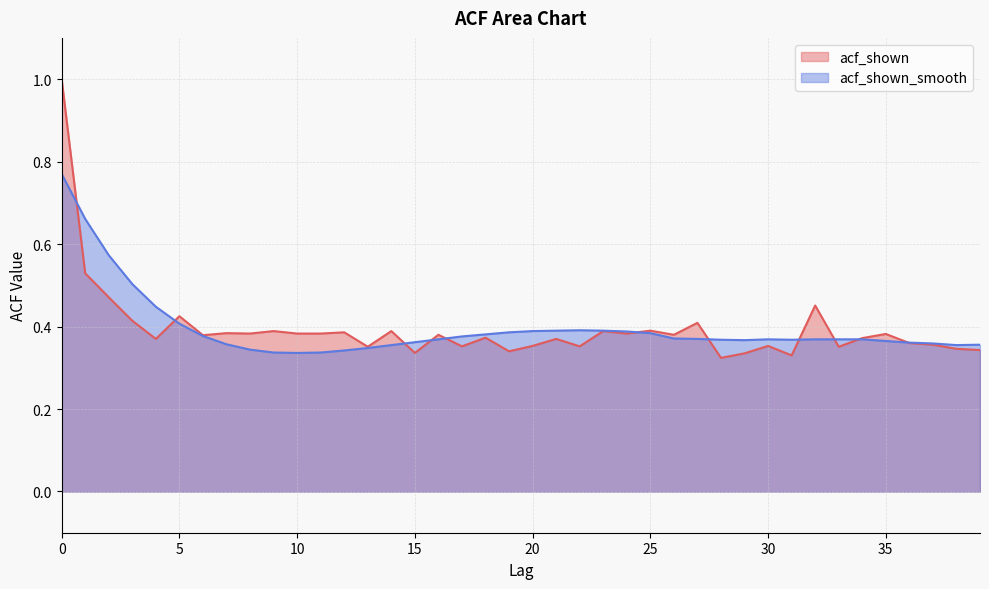

What is the smallest value displayed?

0.3